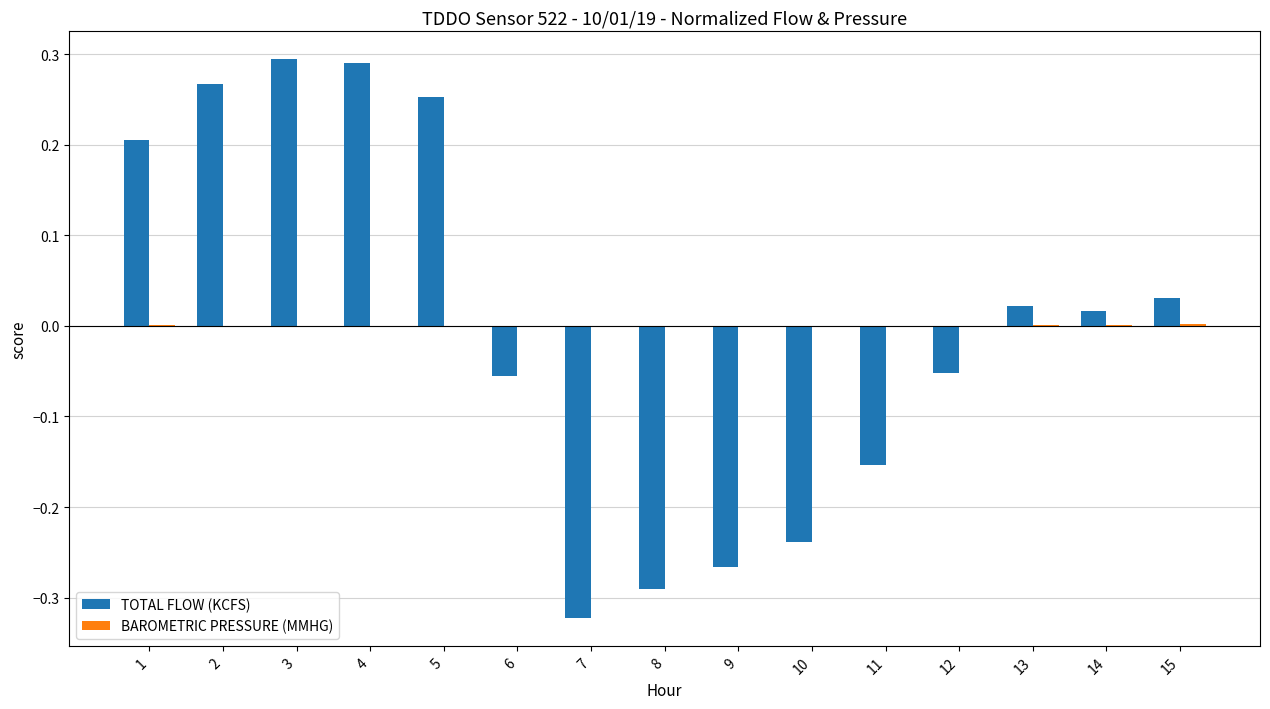

The TOTAL FLOW (KCFS) series shows 0.3 at 2. True or false?

True